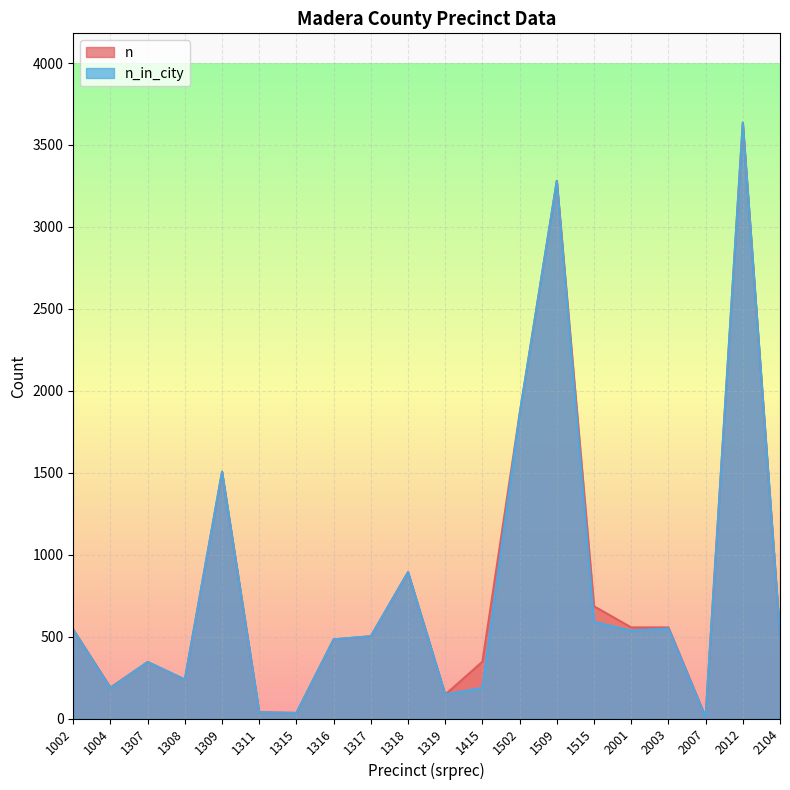

In n, how many points are higher than both neighbors (excluding endpoints)?

5